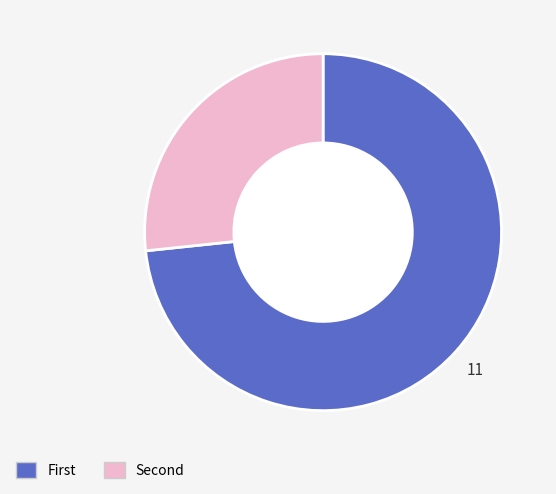

Is there any slice that represents more than half of the pie?

Yes